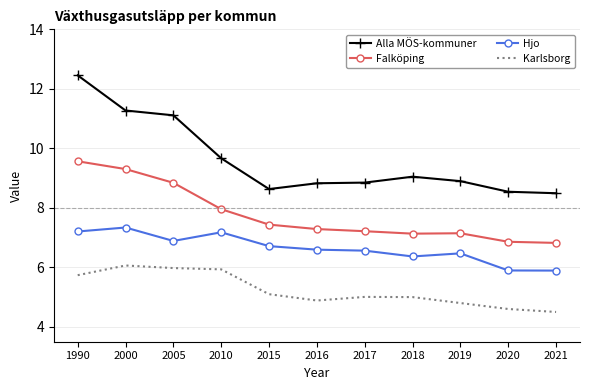

At how many categories does at least one series exceed 11?

3